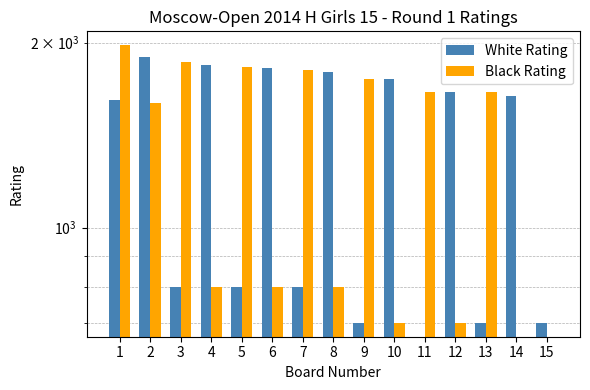

Reading right to left, what are all the values shown in this chart?

White Rating: 700	1635	700	1663	0	1746	700	1790	800	1818	800	1837	800	1894	1611
Black Rating: 0	0	1661	700	1665	700	1746	800	1807	800	1828	800	1857	1595	1981